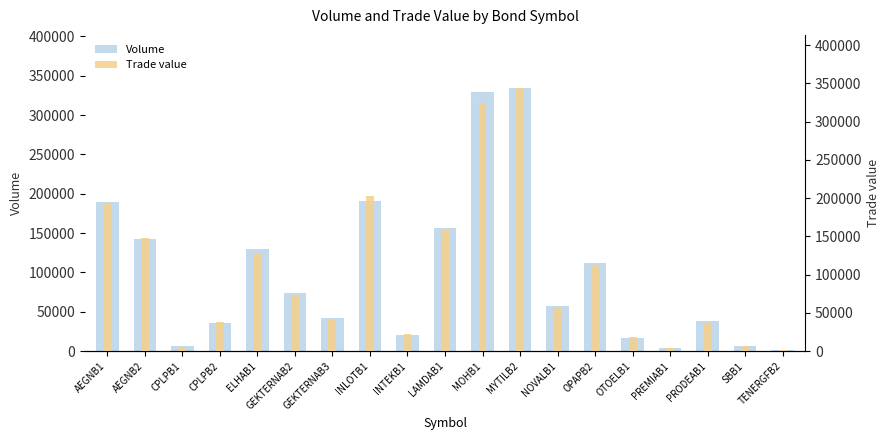

Does the chart contain stacked bars?

No